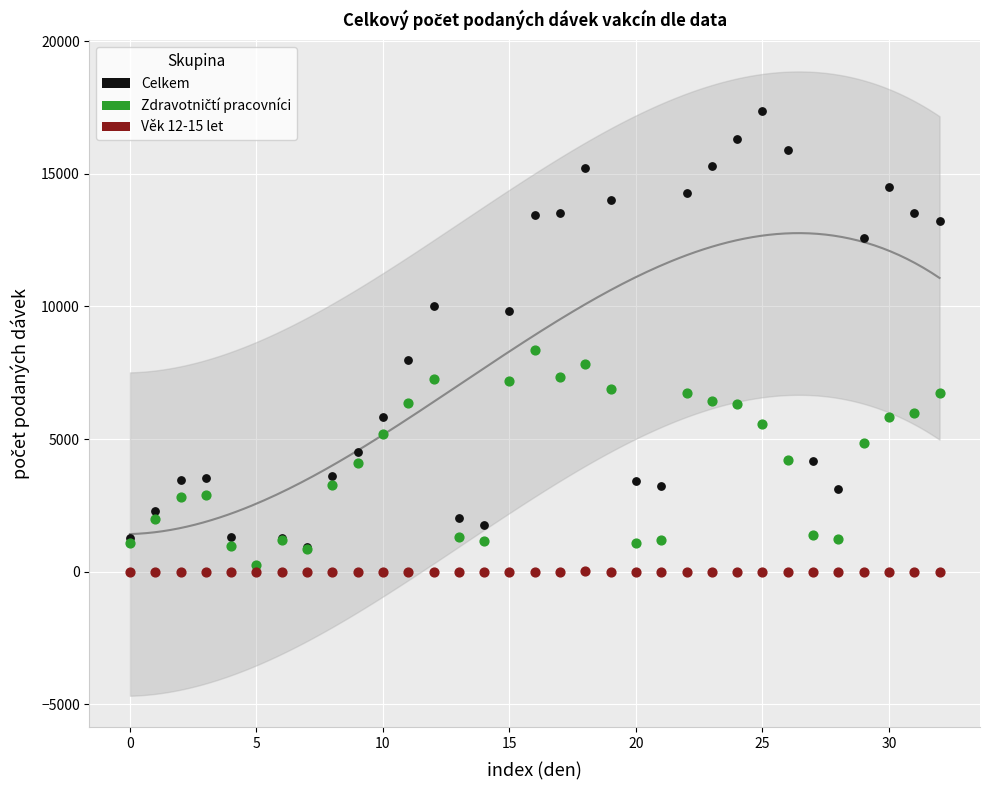

In the Celkem series, what Y value is closest to 8819?

7984